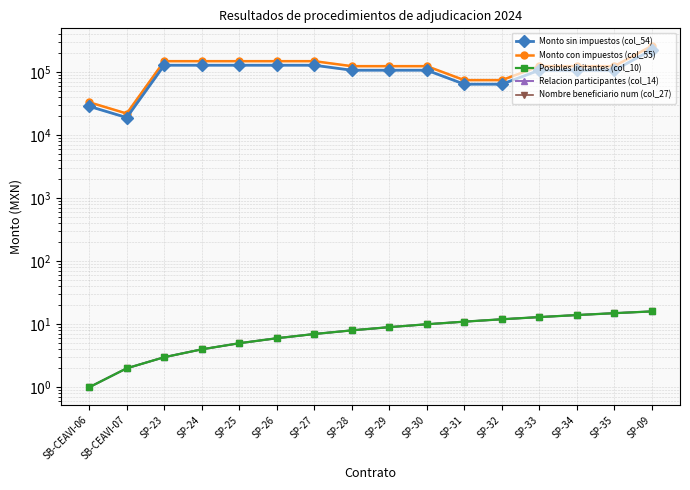

What are all the series names shown in the legend?

Monto sin impuestos (col_54), Monto con impuestos (col_55), Posibles licitantes (col_10), Relacion participantes (col_14), Nombre beneficiario num (col_27)